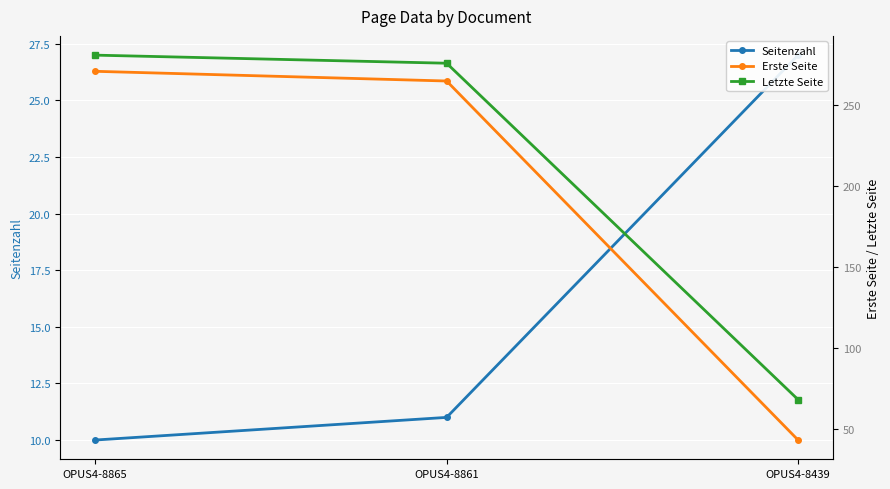

True or false: Seitenzahl has a value of 16 at OPUS4-8861.

False